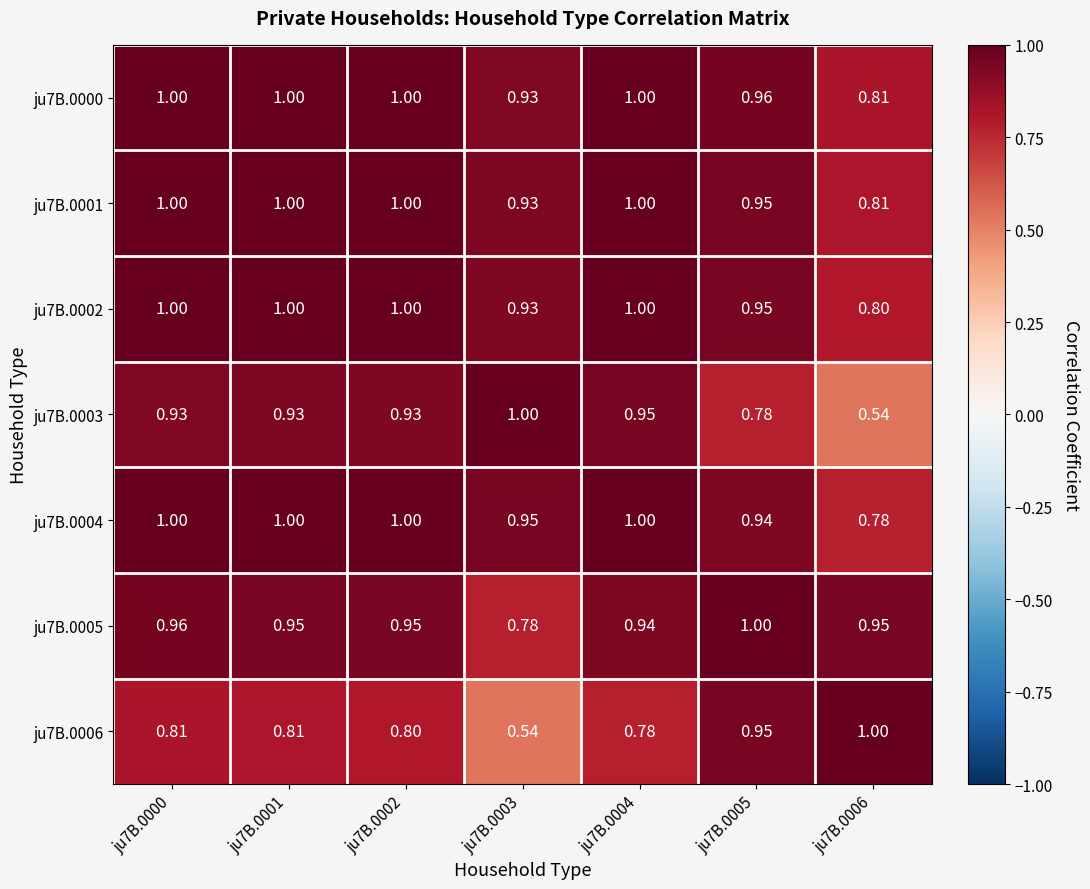

Is the value of ju7B.0001 at ju7B.0005 greater than the value of ju7B.0003 at ju7B.0006?

Yes